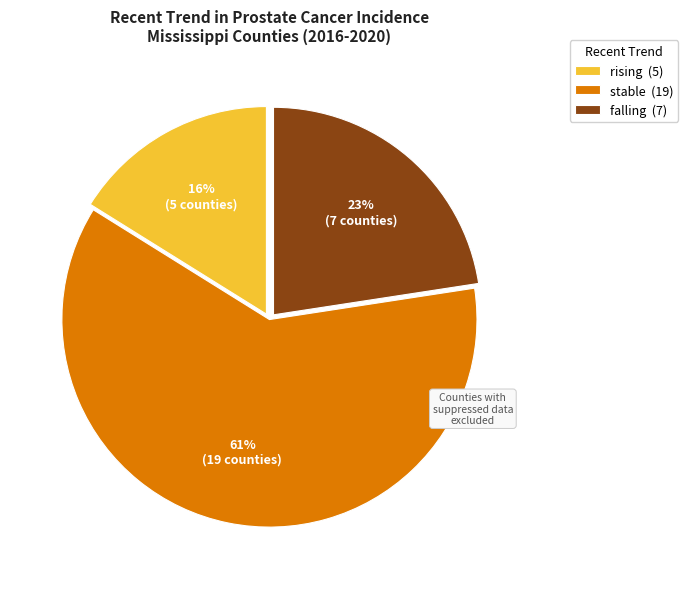

Rank the categories by value from highest to lowest.

stable, falling, rising